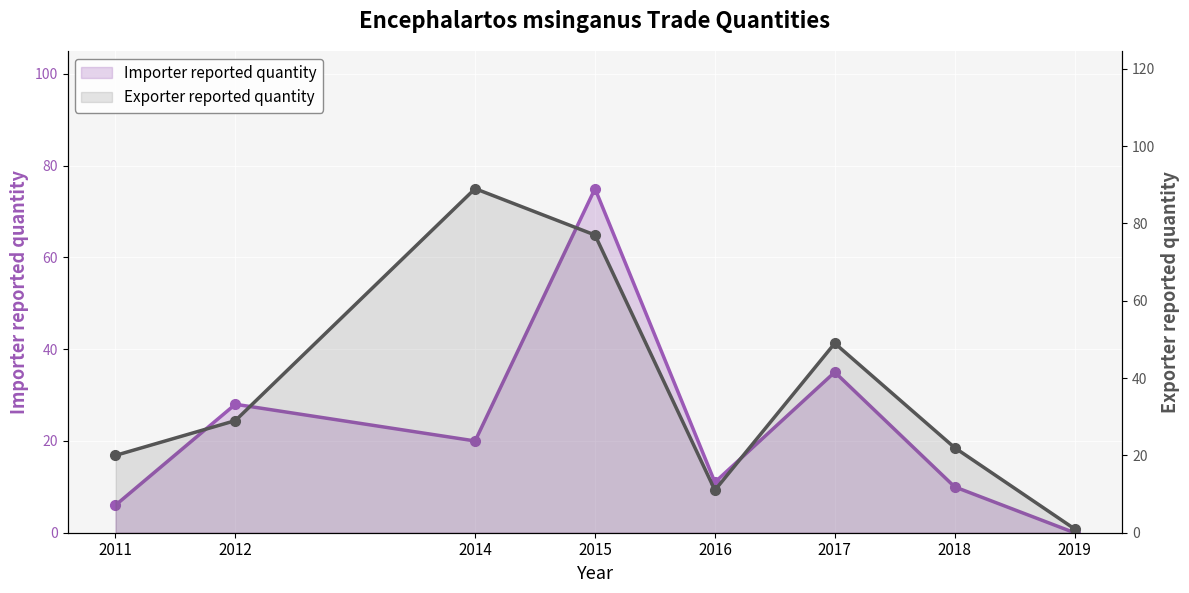

What is the difference between the second highest and second lowest values in the Exporter reported quantity series?

66